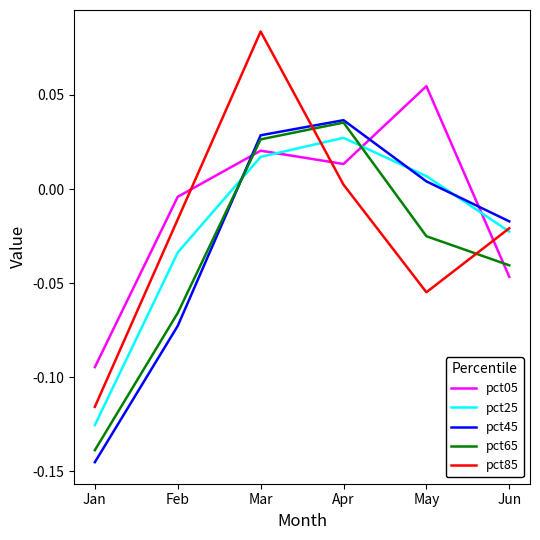

Is the value of pct05 at Mar greater than the value of pct25 at Jan?

Yes